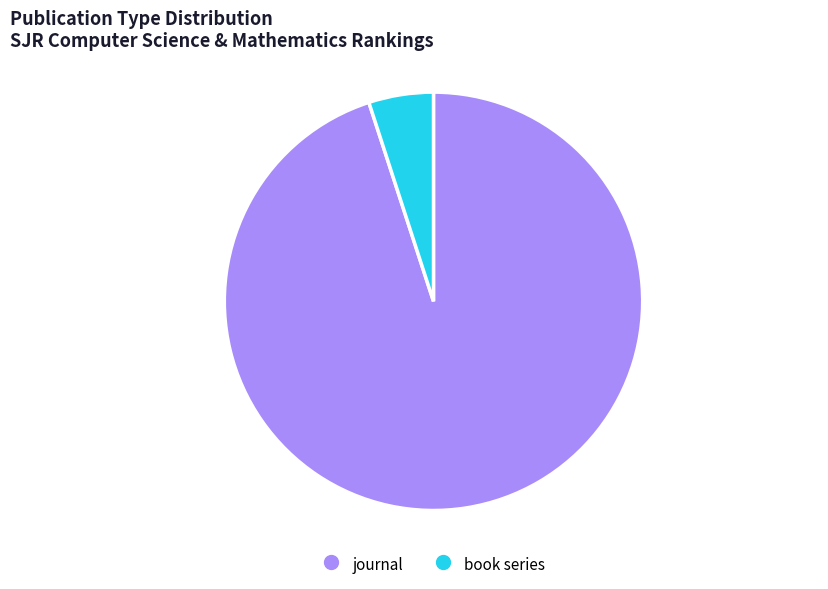

Is it true that journal is 99% of the pie?

False